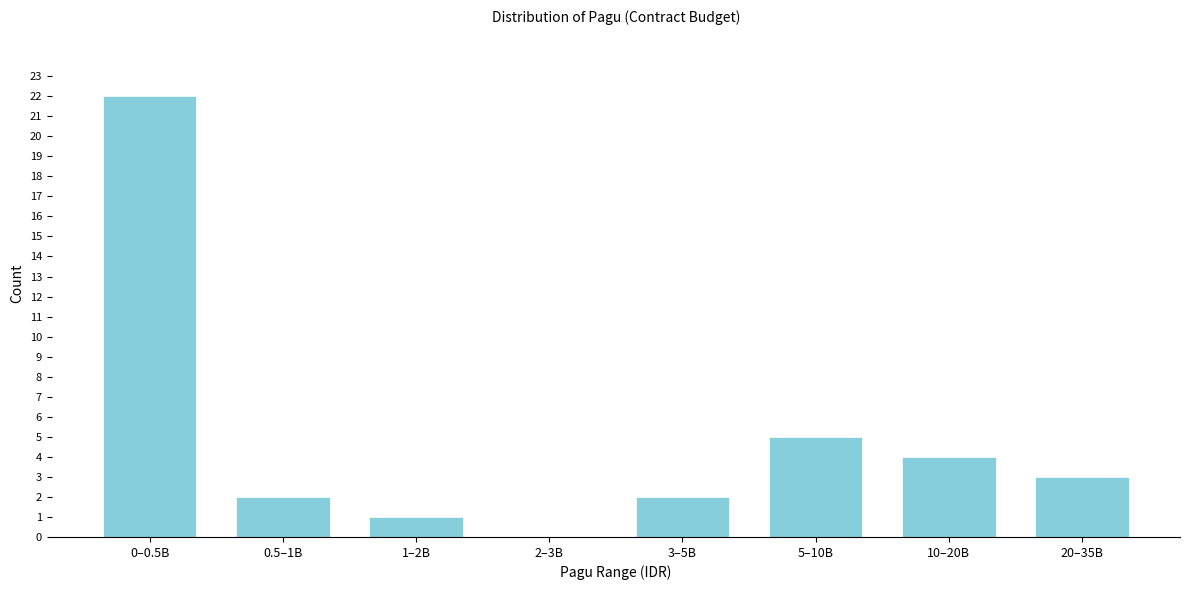

Reading left to right, what are all the values shown in this chart?

0–0.5B=22	0.5–1B=2	1–2B=1	2–3B=0	3–5B=2	5–10B=5	10–20B=4	20–35B=3